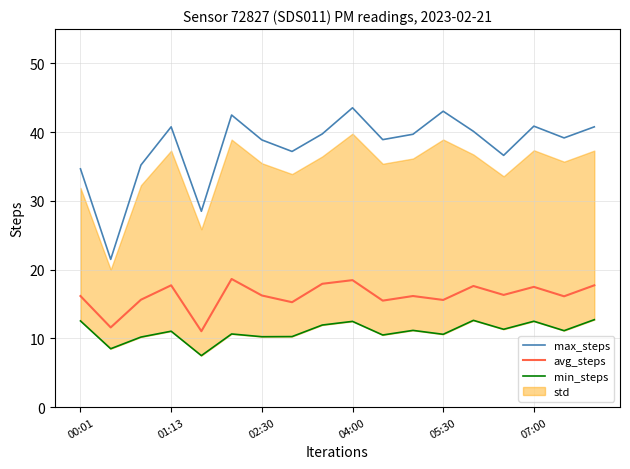

True or false: max_steps and avg_steps intersect in this chart.

False